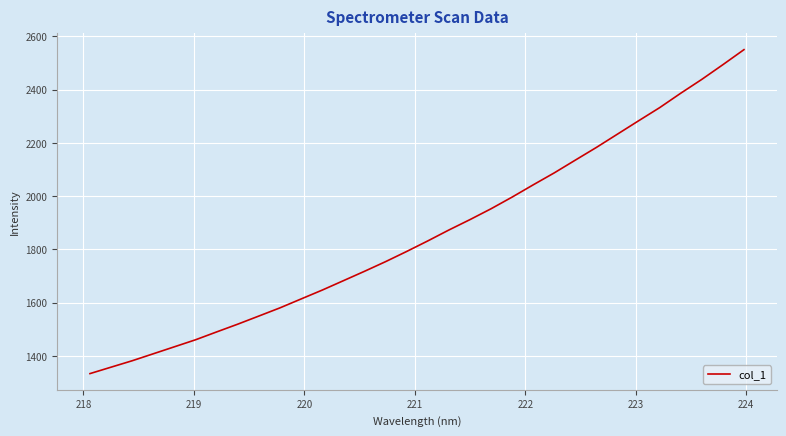

What is the minimum value shown in the chart?

1334.0